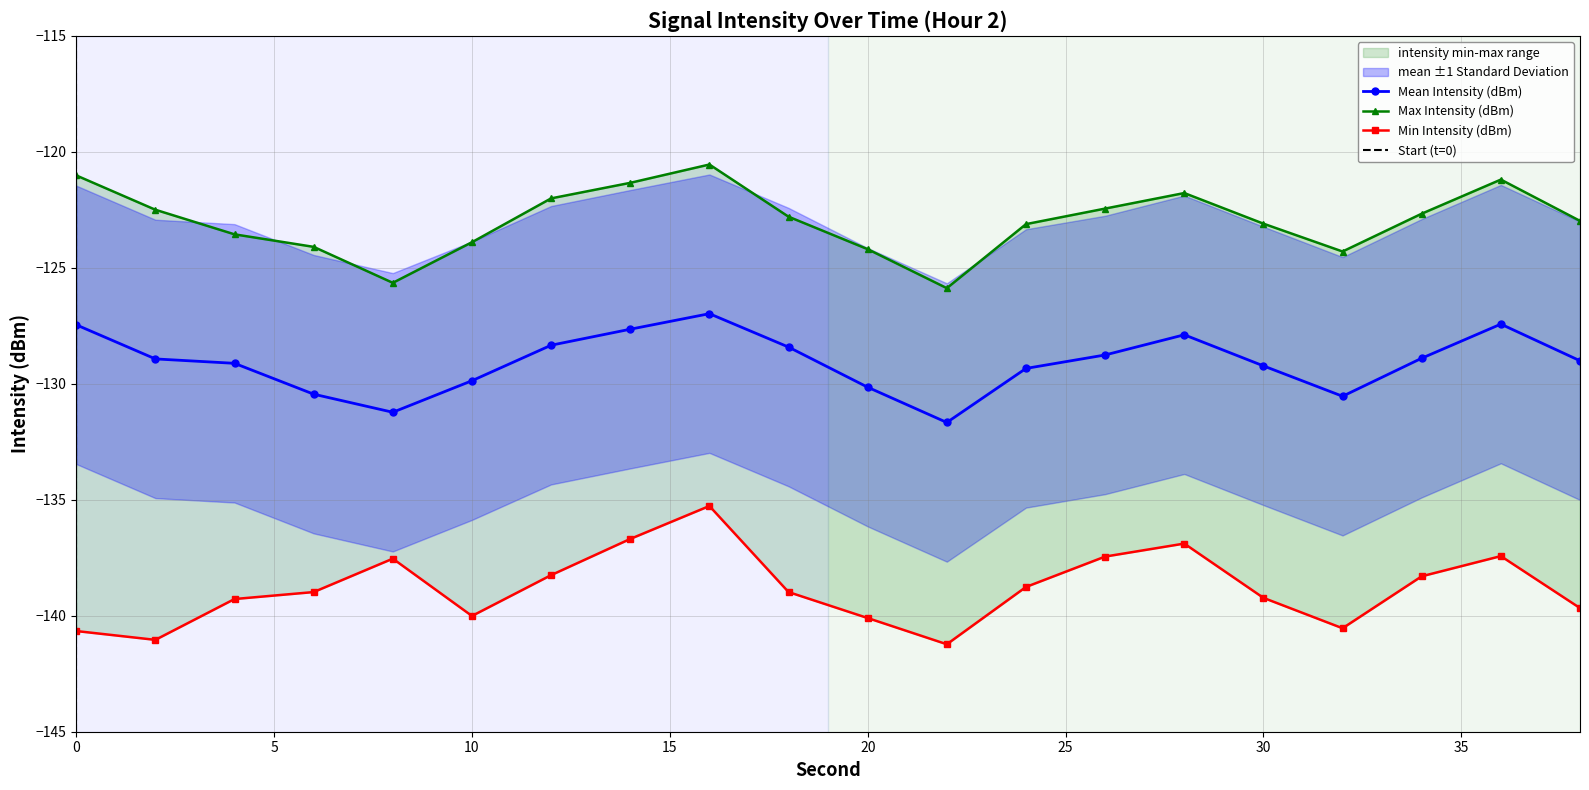

Which series has the widest spread of values?

min_intensity